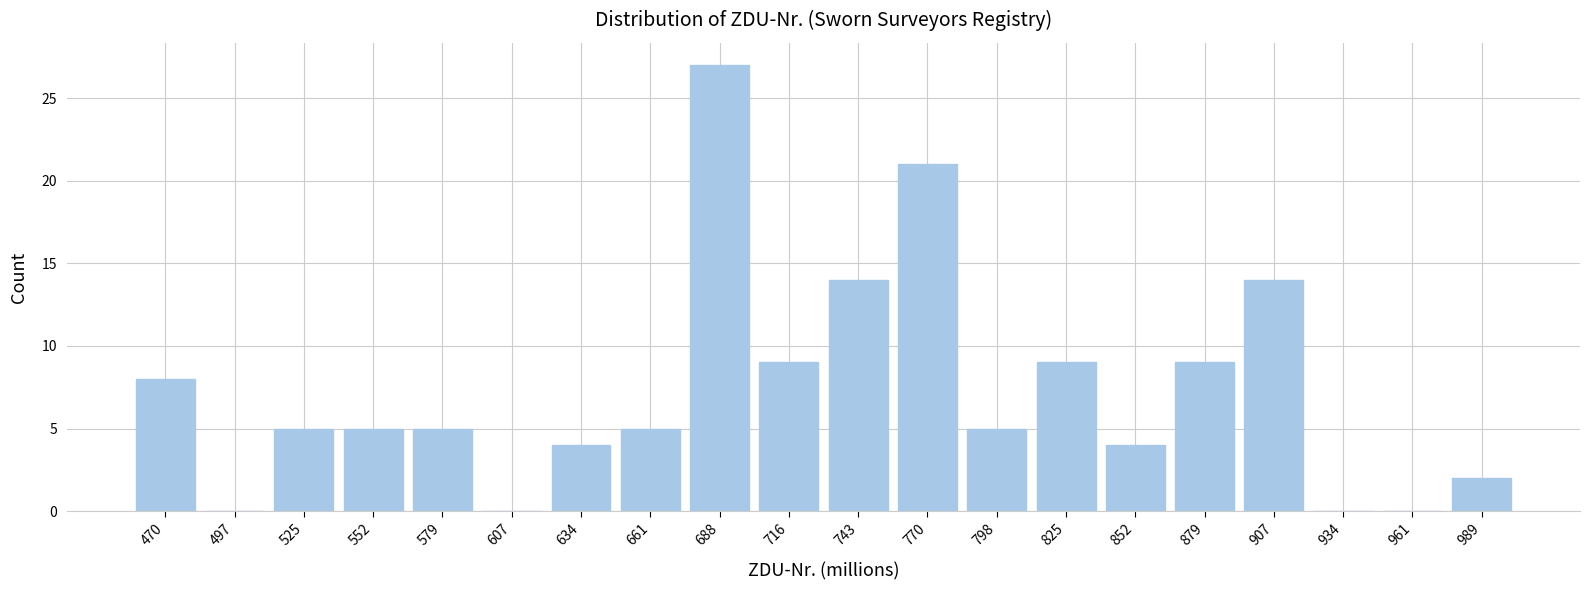

Which range on the x-axis has the tallest bar?

675 to 700